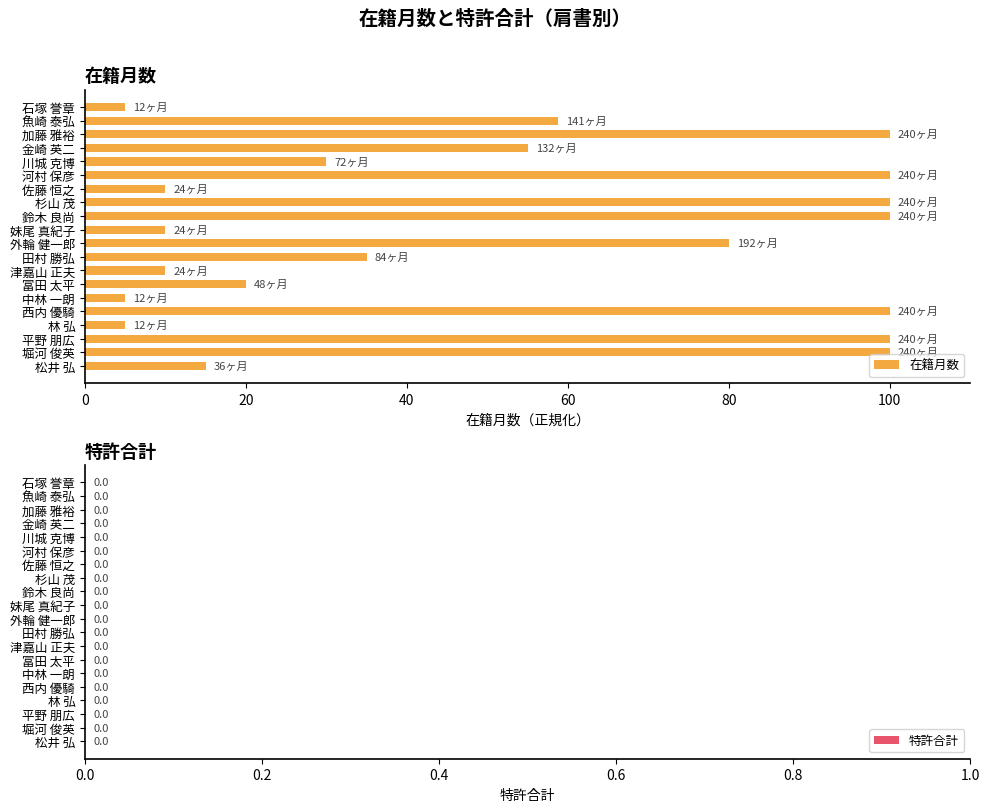

What is the change in value from 金崎 英二 to 川城 克博?

-25.0